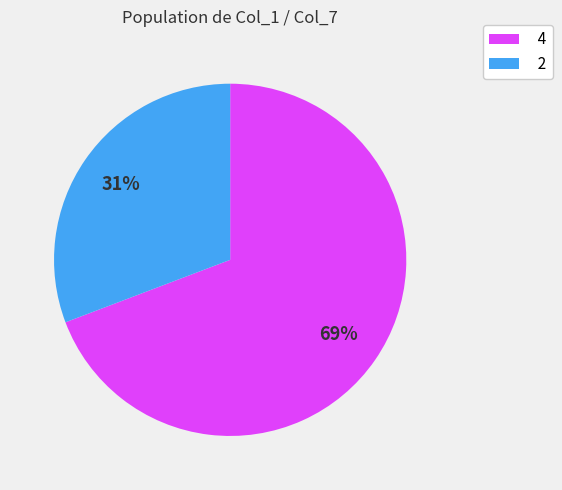

Is there any slice that represents more than half of the pie?

Yes